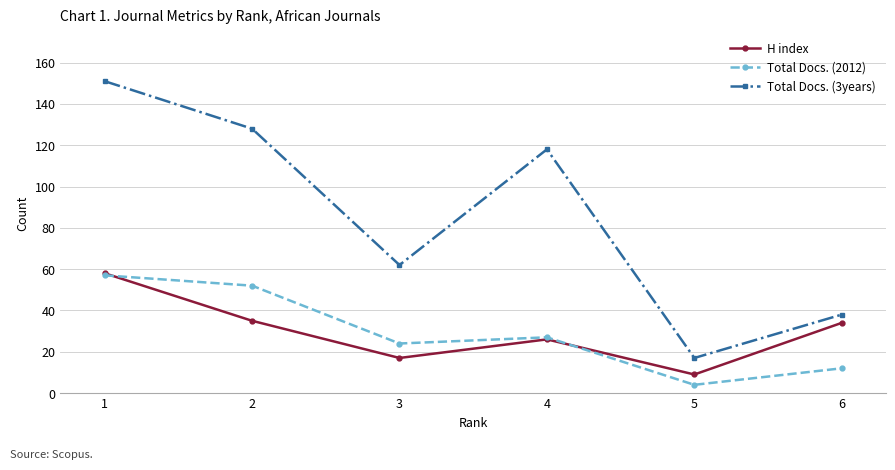

Reading right to left, what are all the values shown in this chart?

H index: 6=34	5=9	4=26	3=17	2=35	1=58
Total Docs. (2012): 6=12	5=4	4=27	3=24	2=52	1=57
Total Docs. (3years): 6=38	5=17	4=118	3=62	2=128	1=151